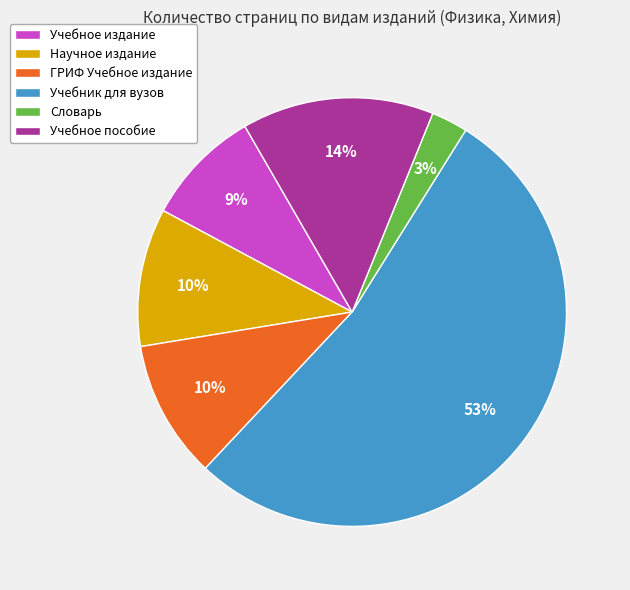

Between Учебное пособие and Научное издание, which is larger?

Учебное пособие